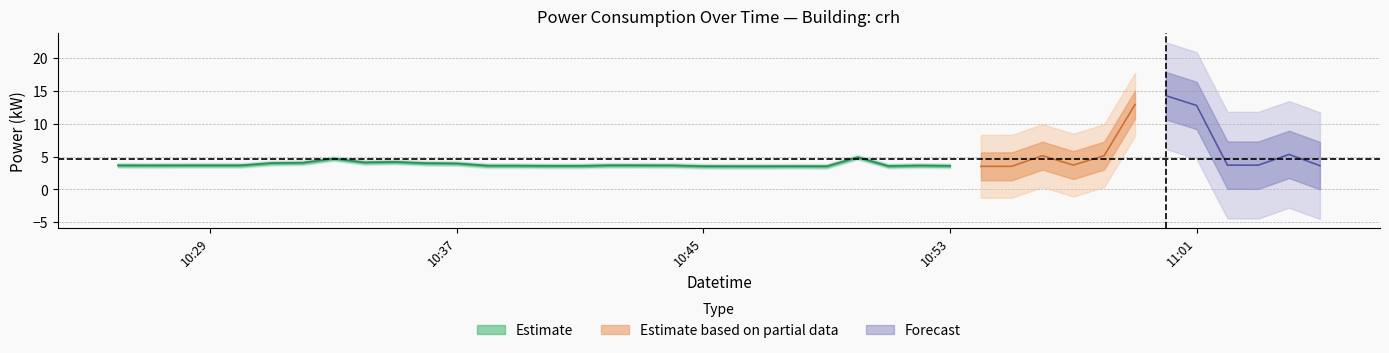

Does the chart have visible grid lines?

Yes